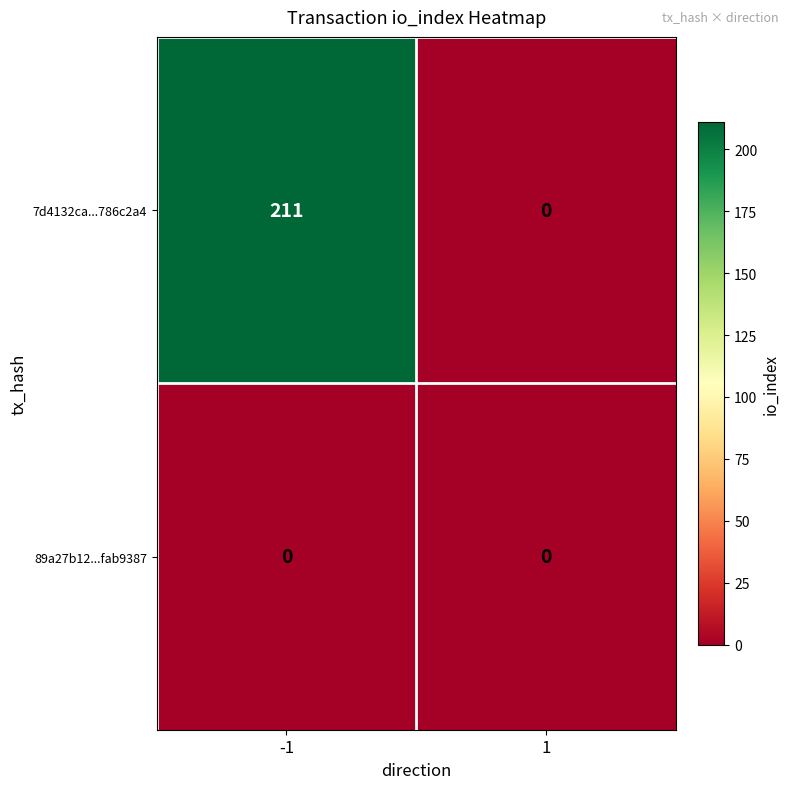

Rank the series by their average value, from lowest to highest.

89a27b12...fab9387, 7d4132ca...786c2a4